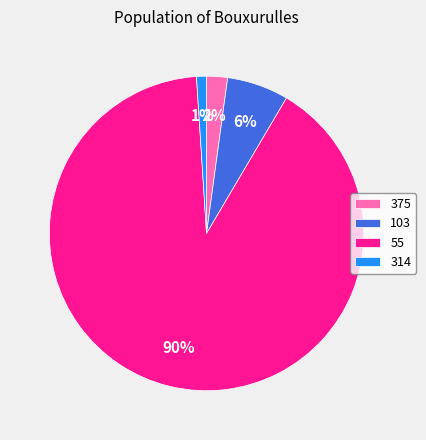

Count the number of slices in the pie.

4